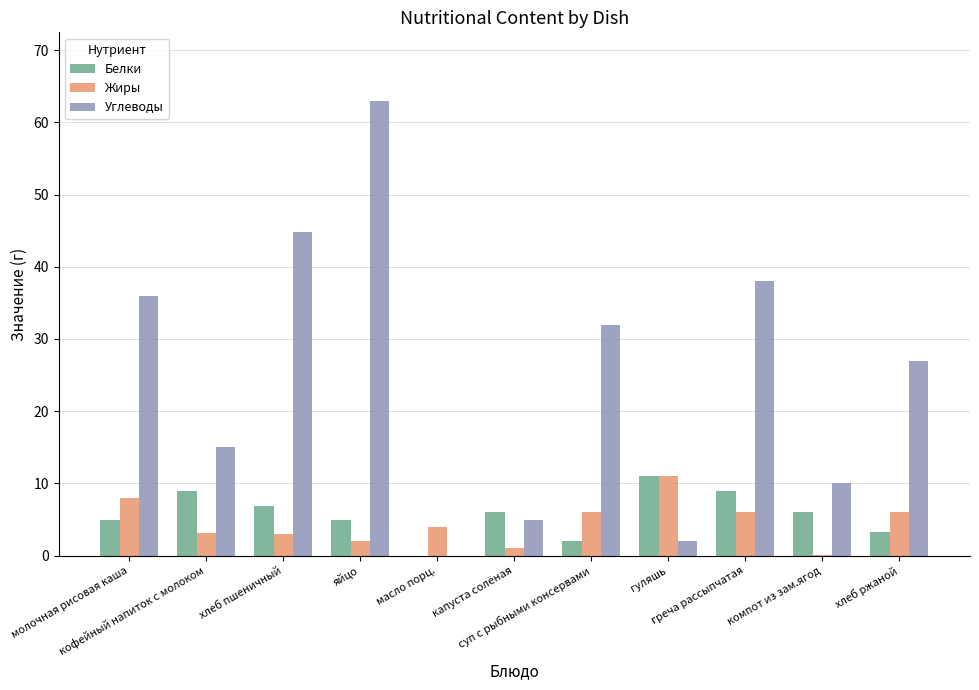

Is the value of Углеводы at яйцо greater than the value of Белки at молочная рисовая каша?

Yes